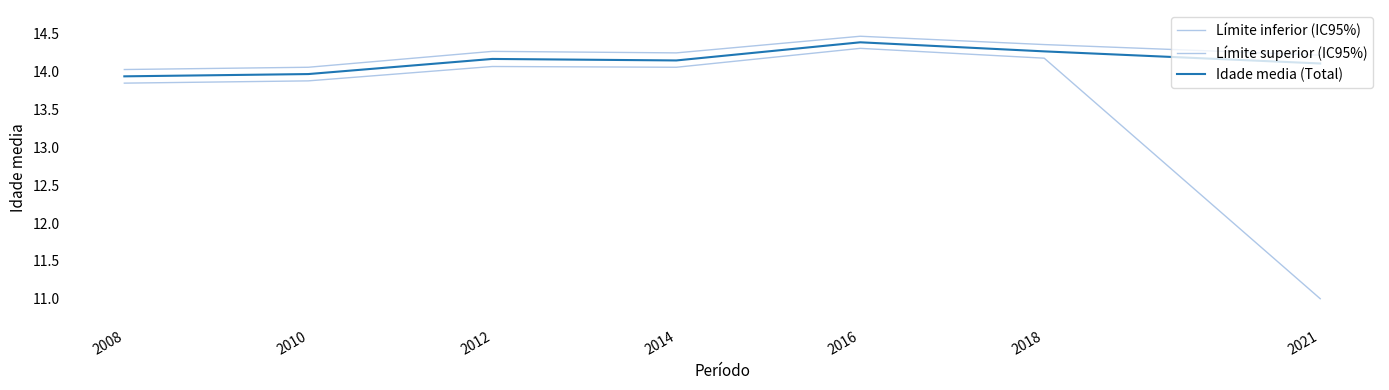

Does the chart display data point markers on the line(s)?

No